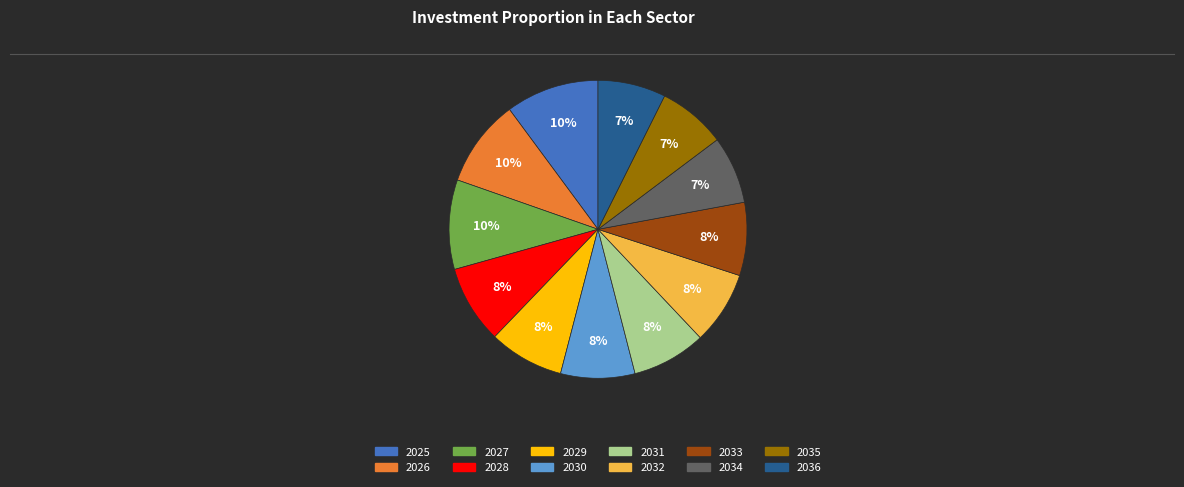

The 2026 slice represents 20% of the pie. True or false?

False